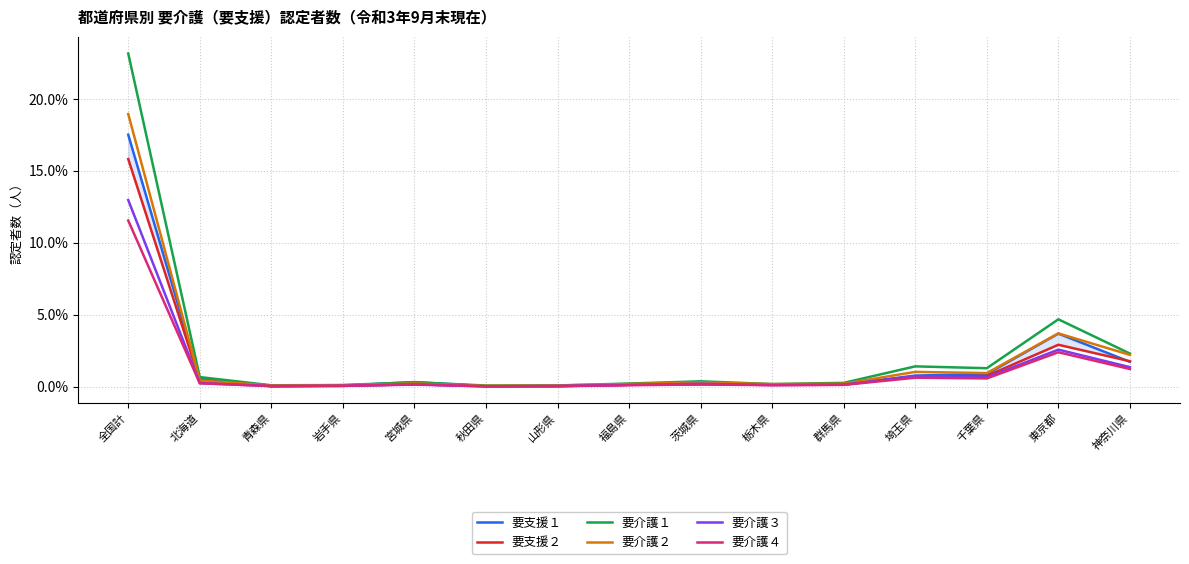

Which label corresponds to the smallest value in the chart?

秋田県